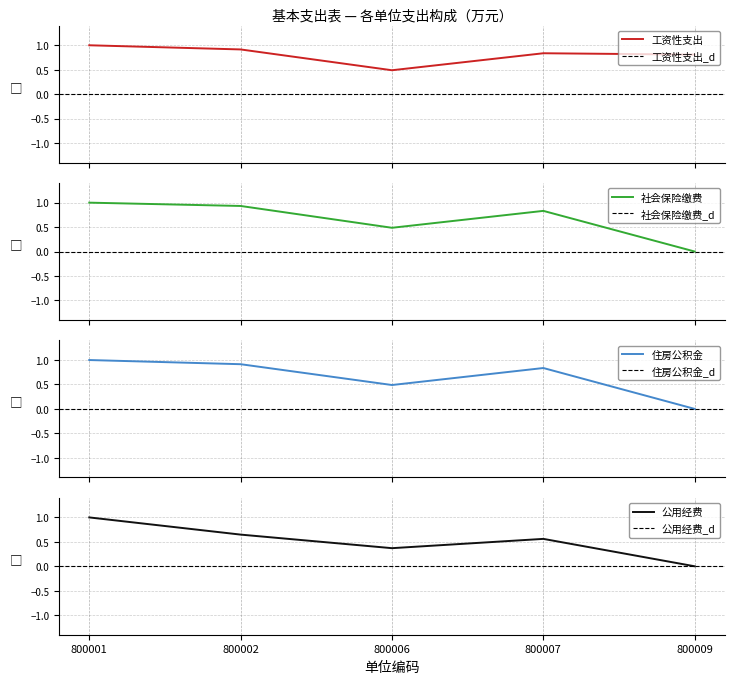

Between 800002 and 800006, which is larger?

800002